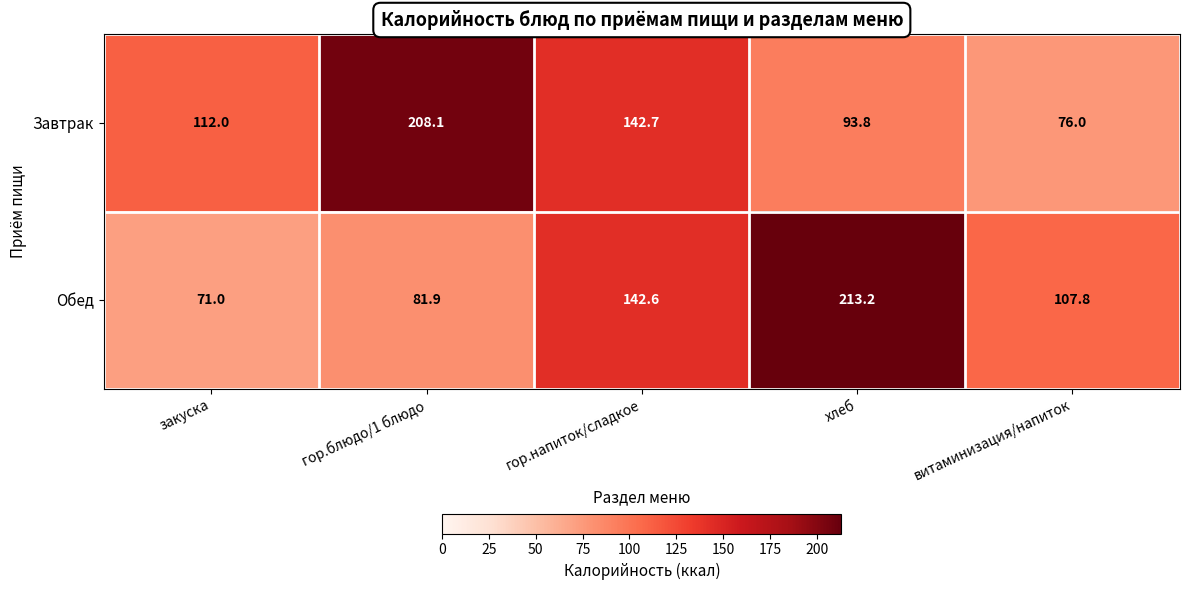

What is the maximum value shown in the chart?

213.2